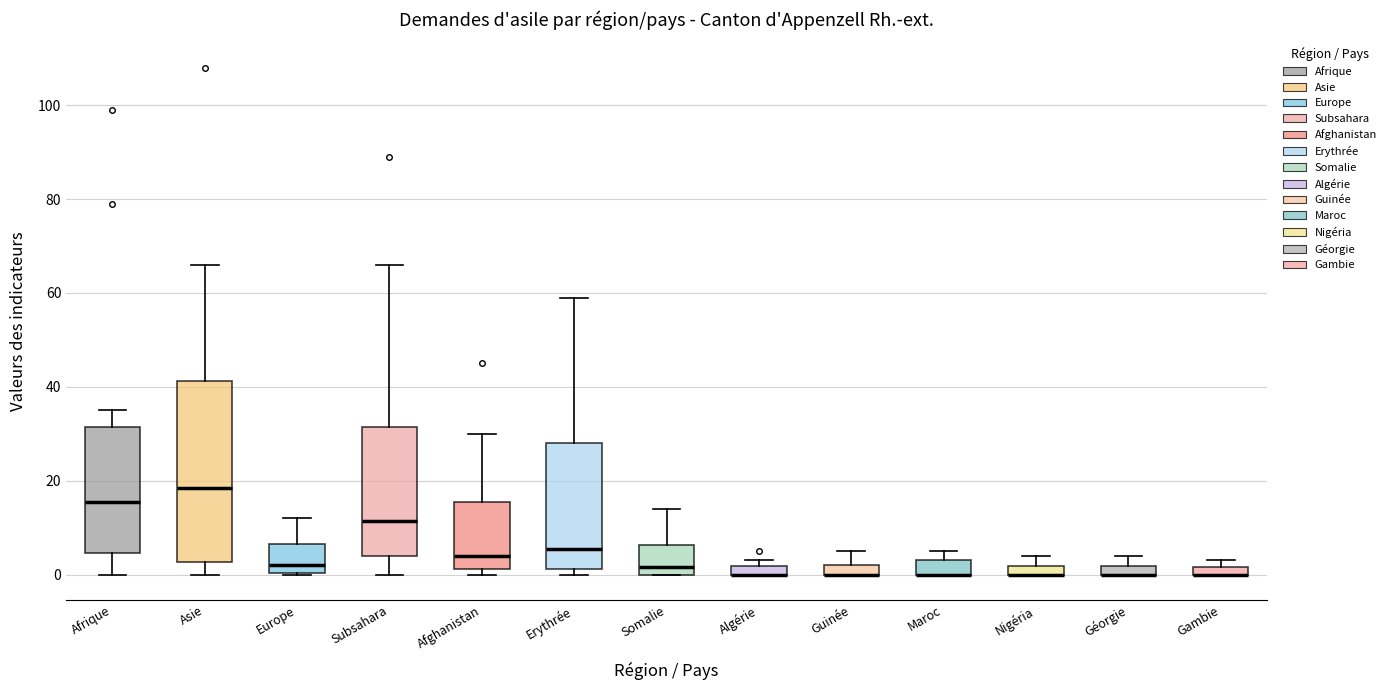

Where does the upper whisker of the box for Europe end on the y-axis? The values are not printed on the chart, so give them approximately, as read against the axis.

12